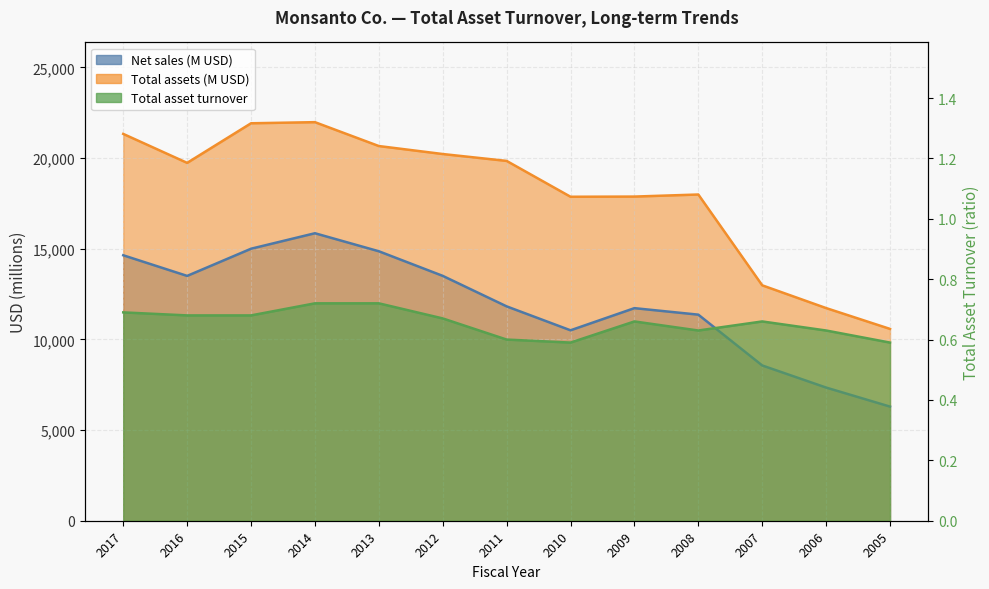

Where is Total assets nearest to the value 16280?

2010